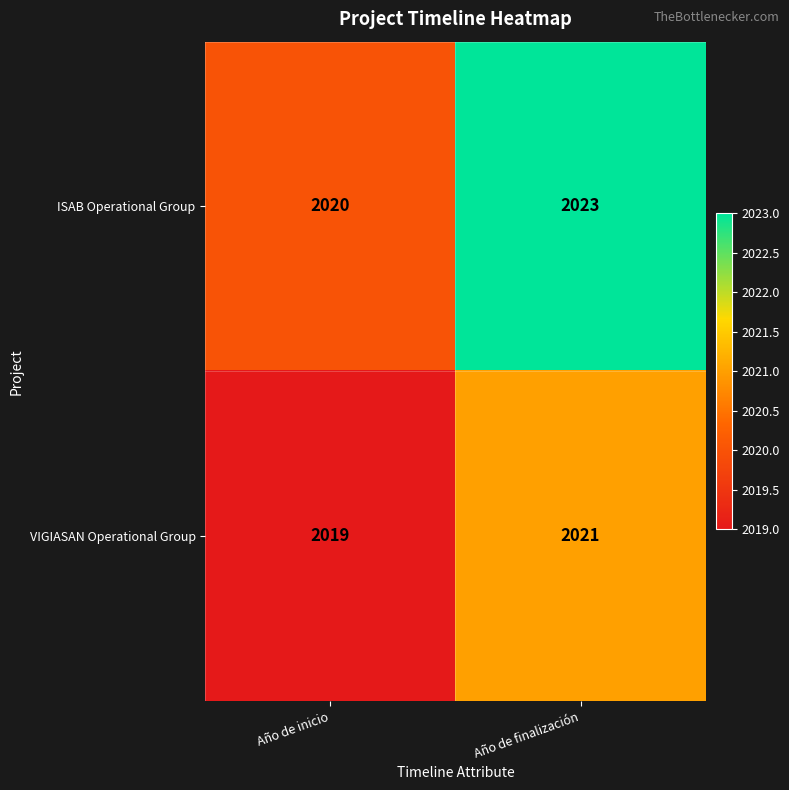

Which series has the widest spread of values?

ISAB Operational Group